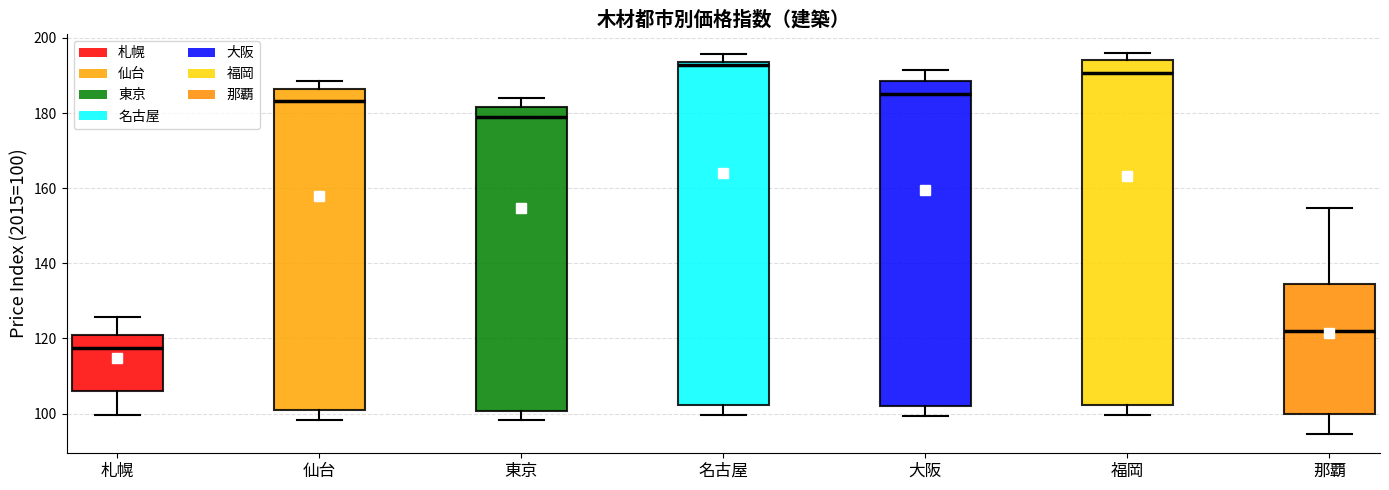

Reading left to right, read every box against the y-axis: the position of its median line, the range the box covers, and the ends of its whiskers. The values are not printed on the chart, so give them approximately, as read against the axis.

札幌: median 118, box 106 to 120, whiskers 100 to 126
仙台: median 184, box 102 to 186, whiskers 98 to 188
東京: median 180, box 100 to 182, whiskers 98 to 184
名古屋: median 192, box 102 to 194, whiskers 100 to 196
大阪: median 186, box 102 to 188, whiskers 100 to 192
福岡: median 190, box 102 to 194, whiskers 100 to 196
那覇: median 122, box 100 to 134, whiskers 94 to 154